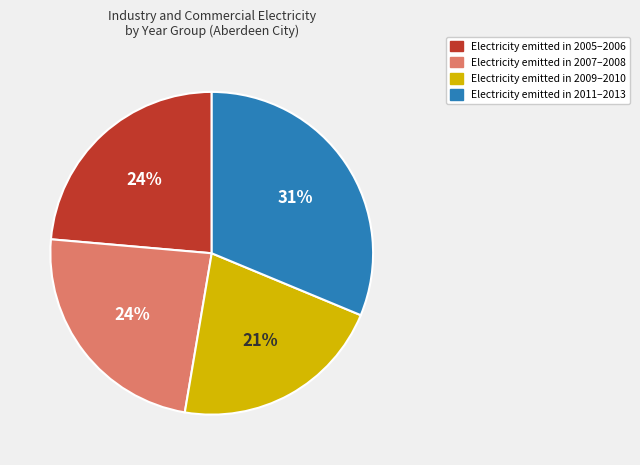

To the nearest percent, what is the average slice percentage?

25%